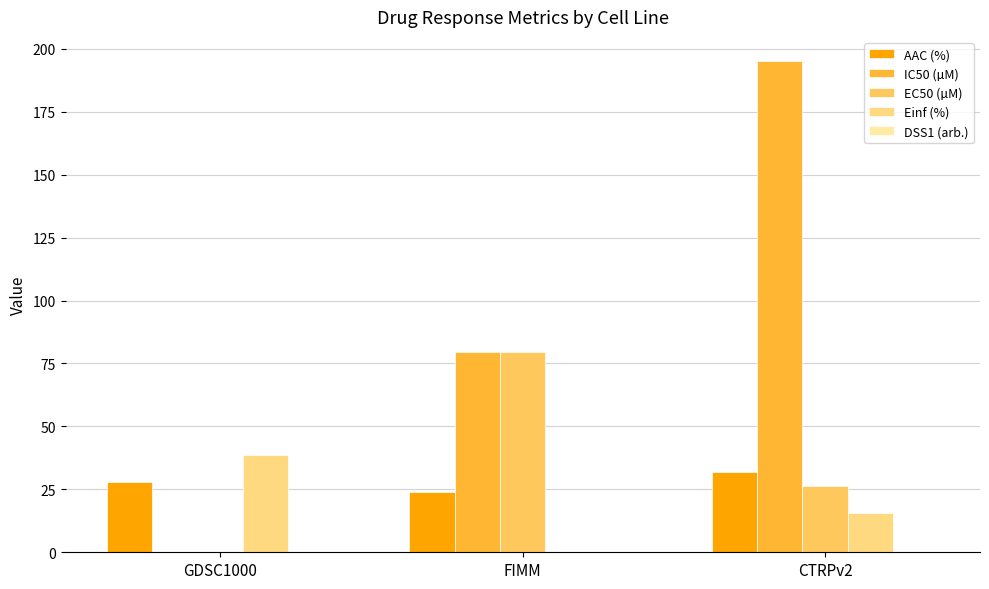

How many values in the EC50 (µM) series exceed 26?

2